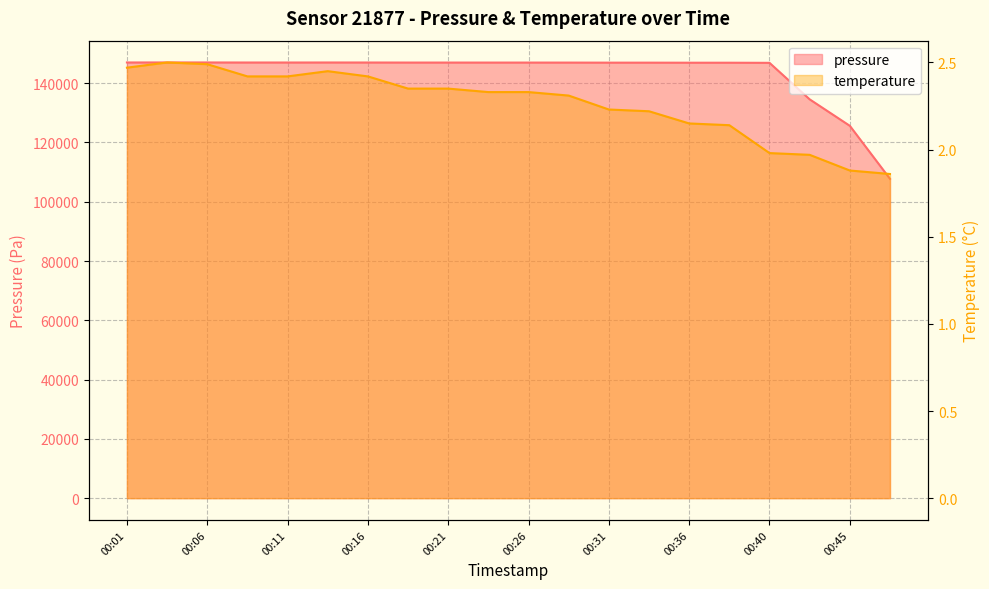

What are all the series names shown in the legend?

pressure, temperature